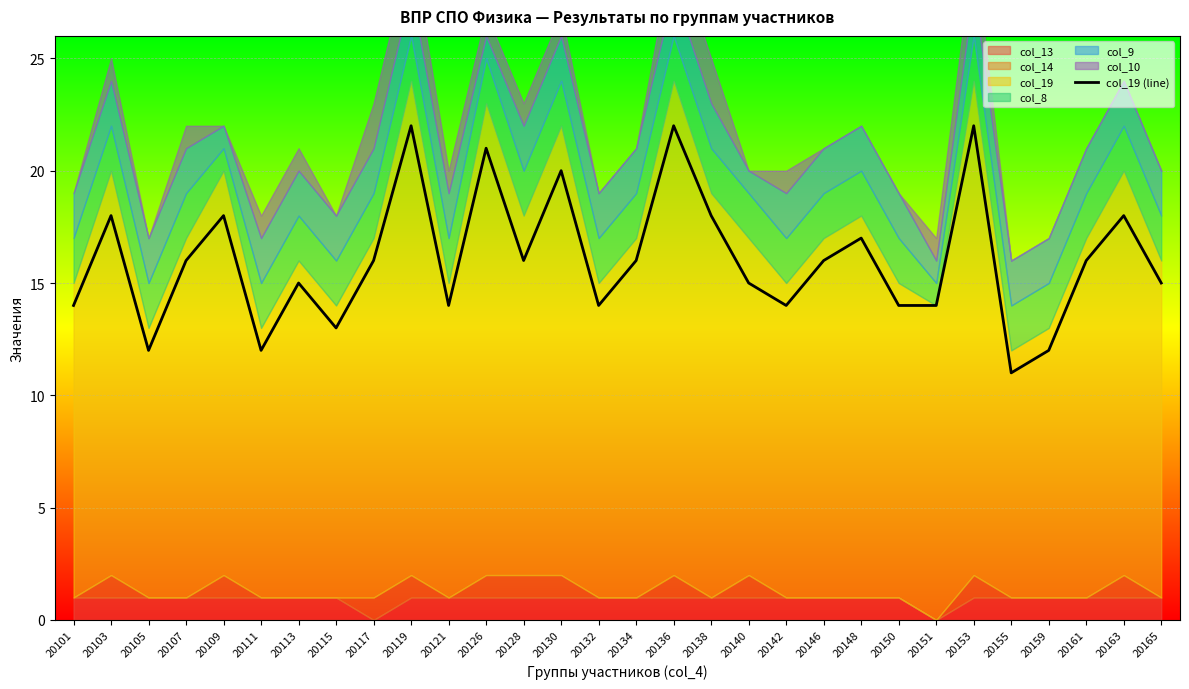

Between 20117 and 20163, which is larger?

20163